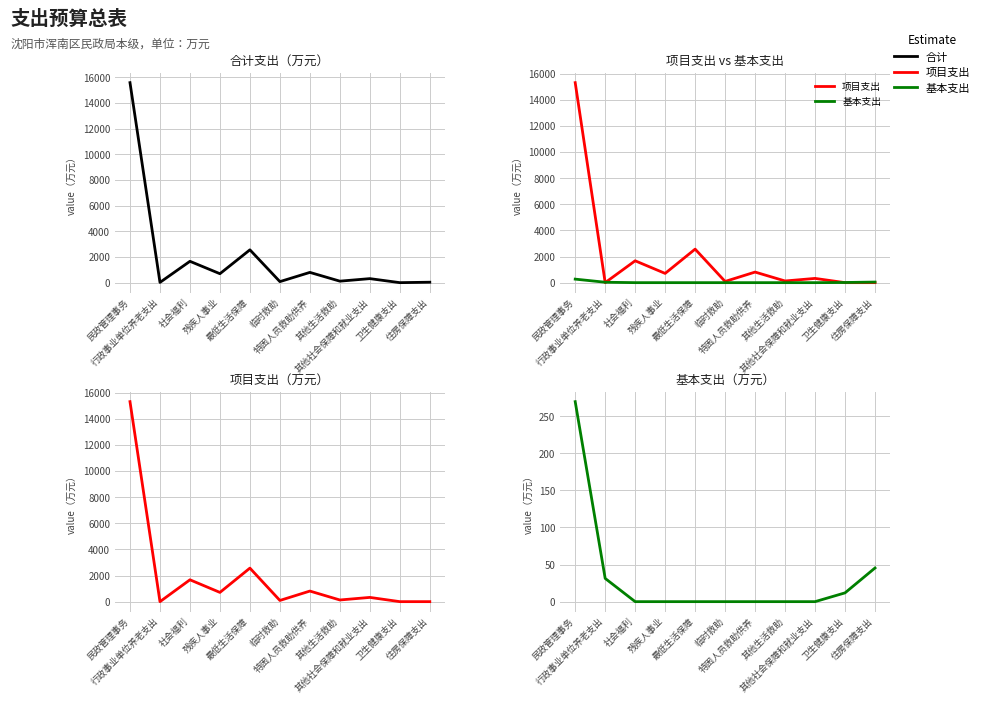

How many interior local peaks does the 合计 series have?

4